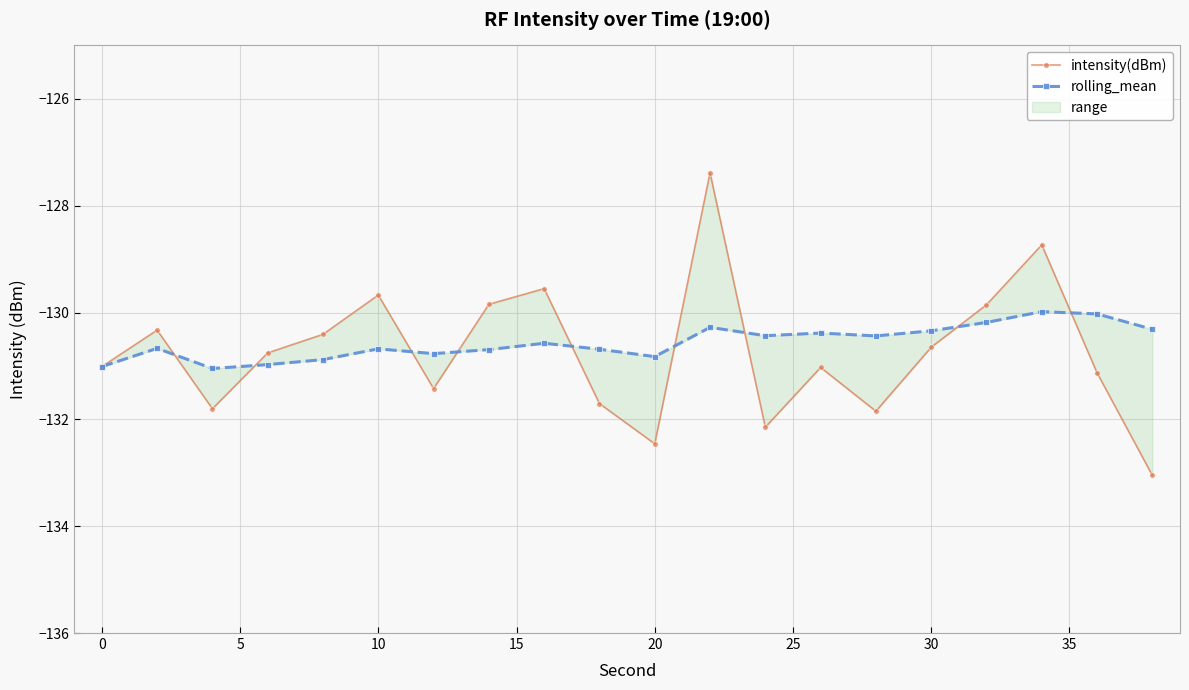

What is the average value of the intensity(dBm) series?

-130.7